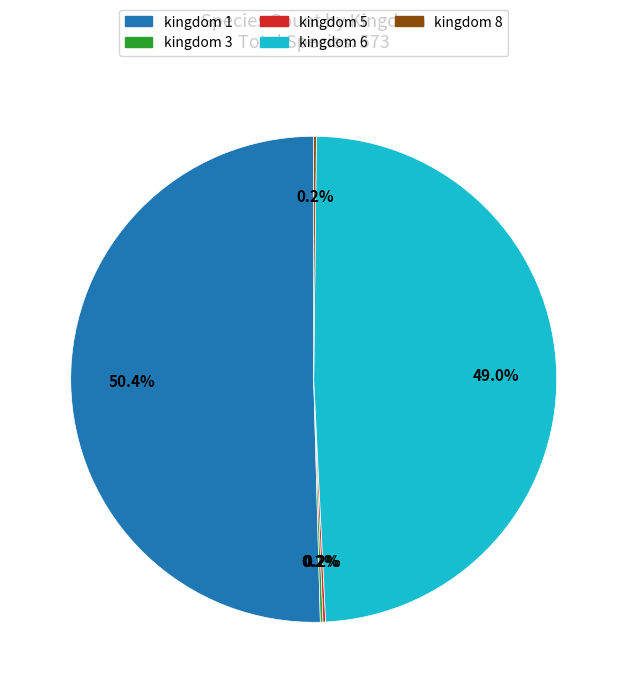

Is there any slice that represents more than half of the pie?

Yes